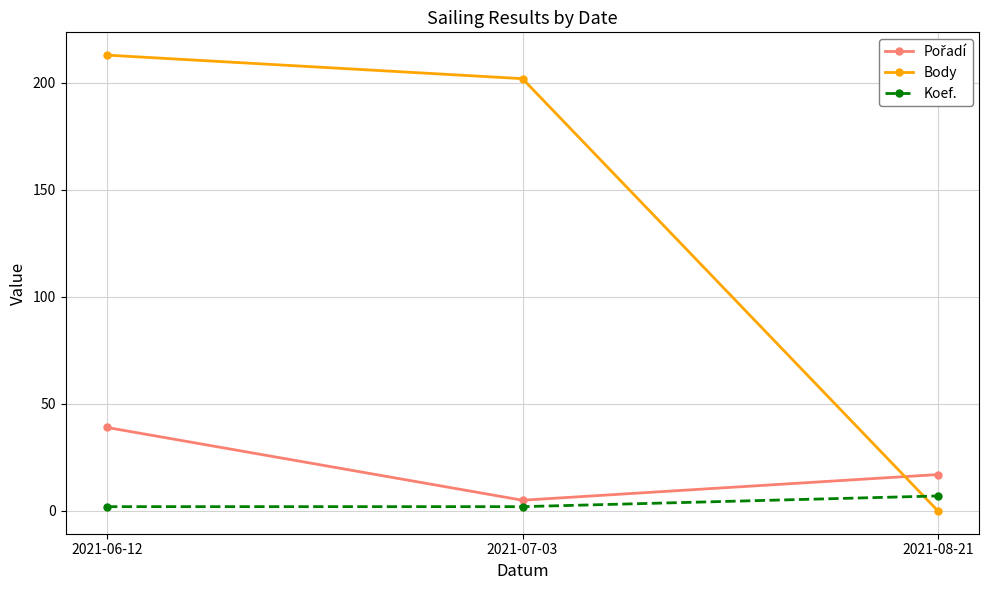

The value of Body at 2021-07-03 is 57. True or false?

False